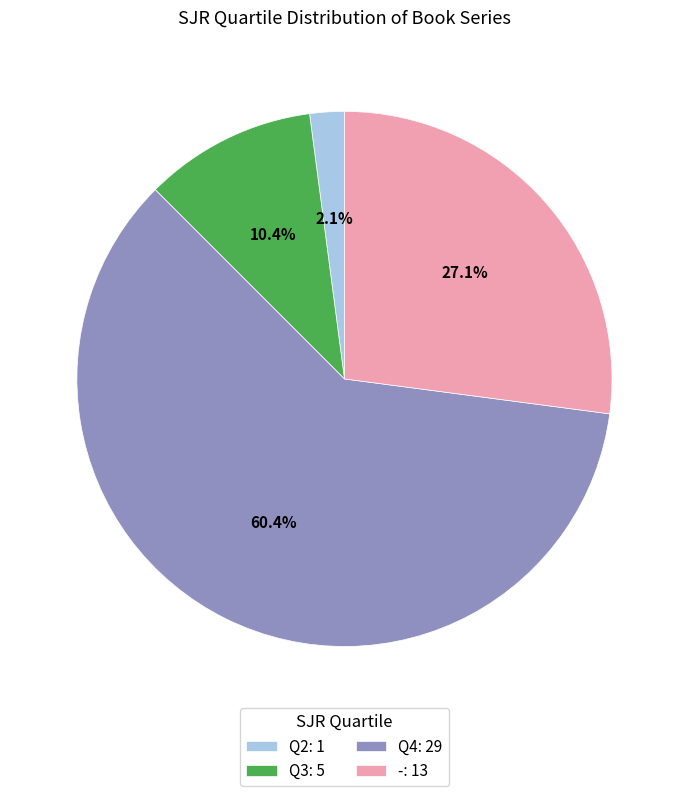

To the nearest percent, what is the difference between the largest and smallest slice percentages?

58%